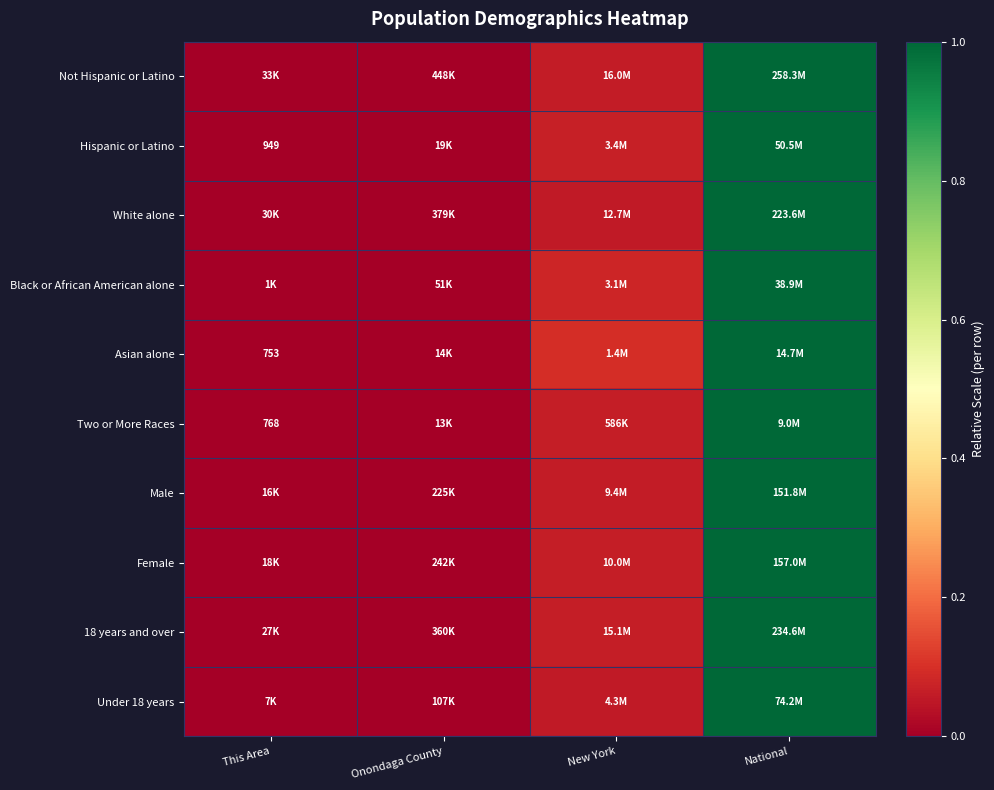

Is it true that Asian alone equals 0.0 at Onondaga County?

False